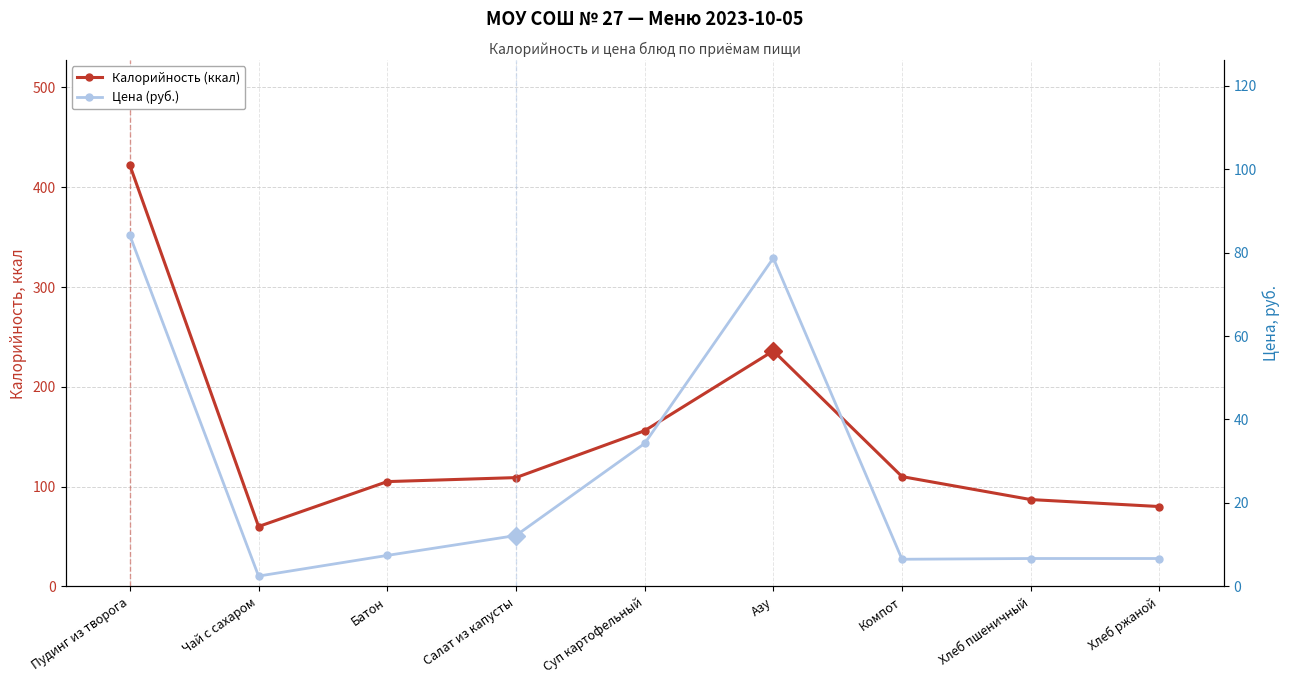

What is the total value across all series at Пудинг из творога?

506.1